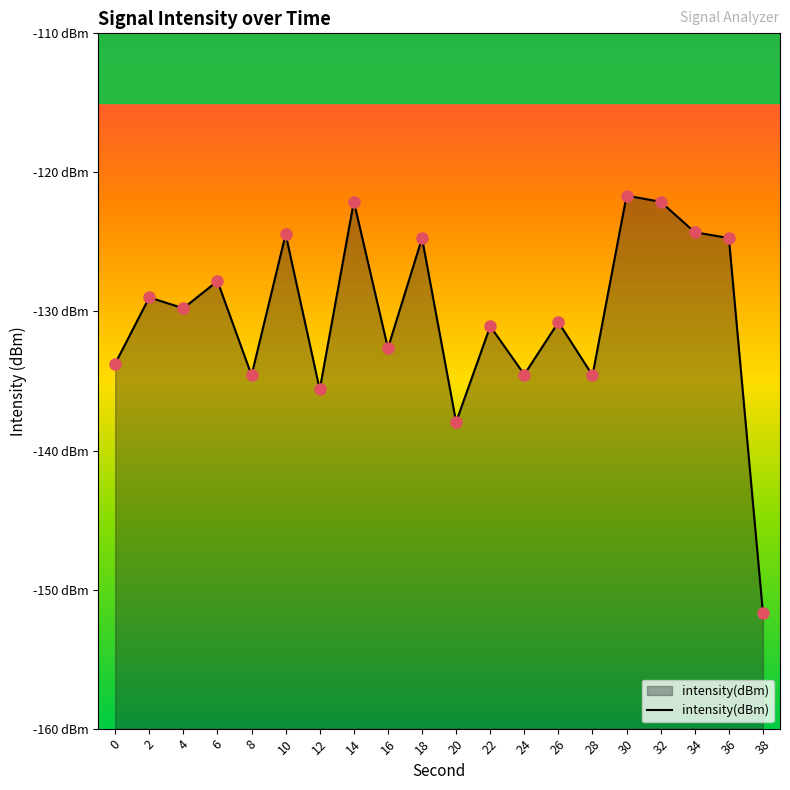

What is the change in value from 12 to 18?

+10.9